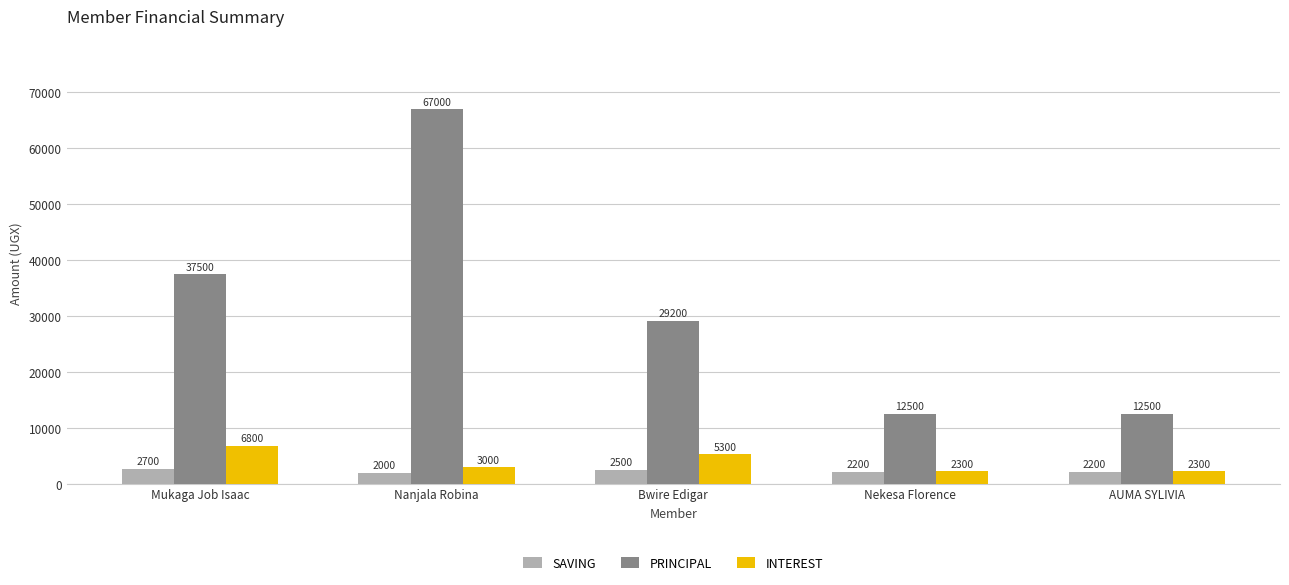

What is the value of the SAVING bar at the 2nd from the left?

2000